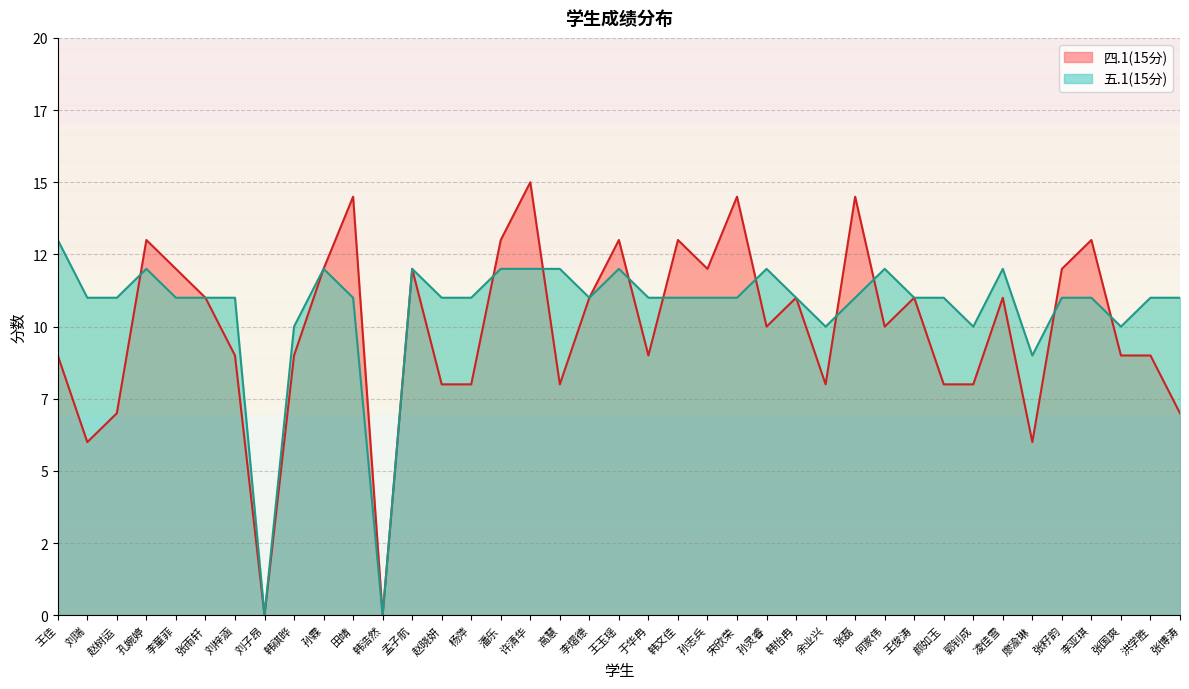

Which series has the largest range (max minus min)?

四.1(15分)